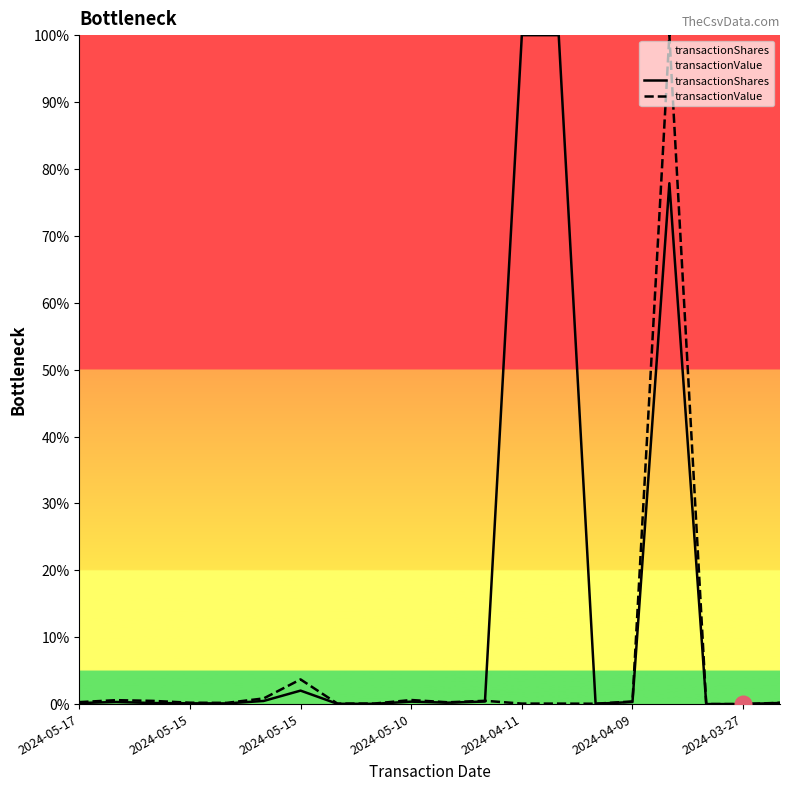

What is the difference between the second highest and second lowest values in the transactionValue series?

3.7